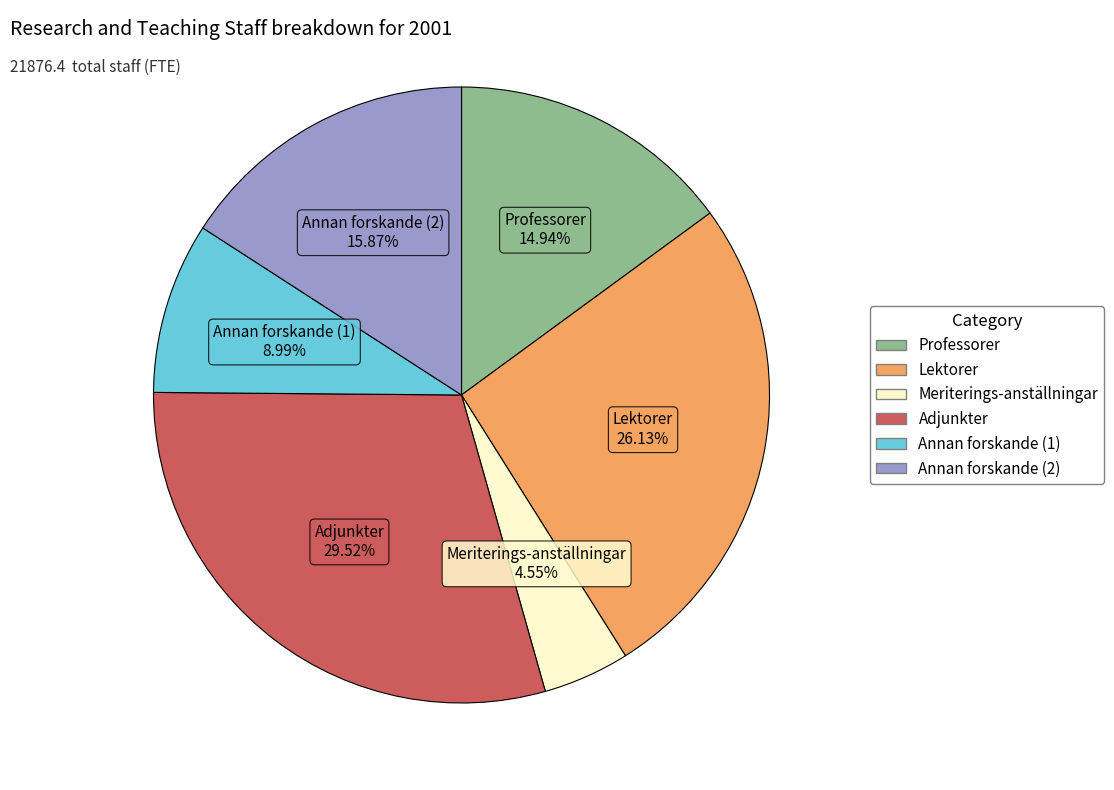

Is there any slice that represents more than half of the pie?

No